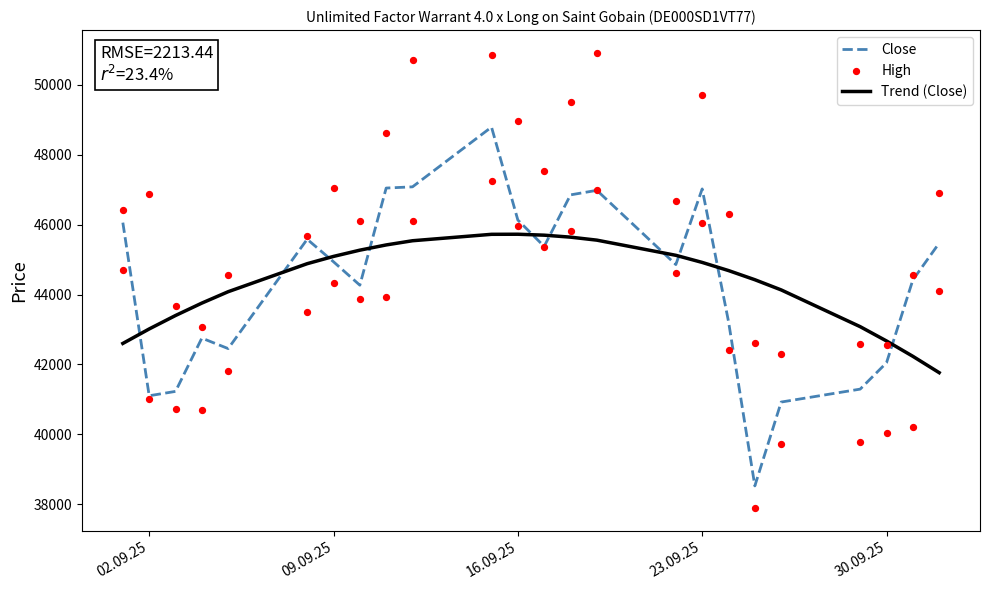

What is the lowest value of the Trend (Close) series?

41765.9